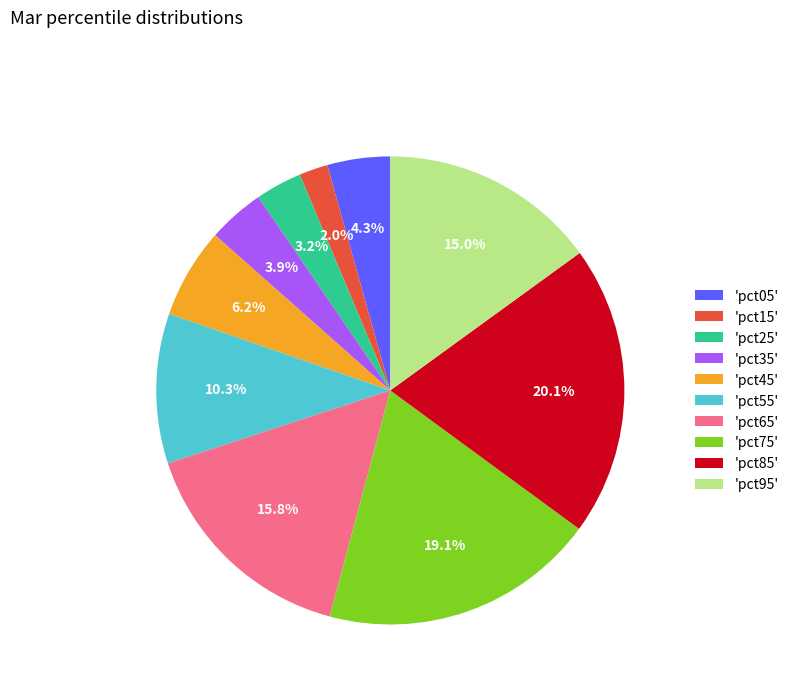

Does 'pct35' represent more than half of the total?

No